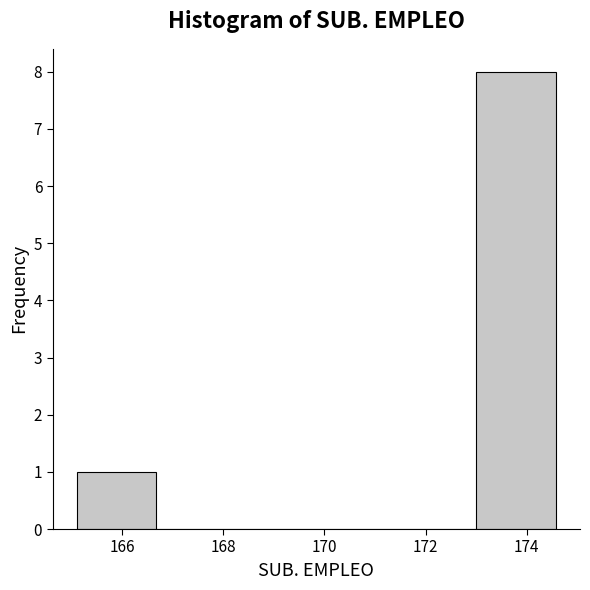

Reading left to right, transcribe this chart: for each bar, give the range it covers on the x-axis and its height. Neither the bar edges nor the heights are printed on the chart, so give them approximately, as read against the axes.

165.10 to 166.68: 1
166.68 to 168.26: 0
168.26 to 169.84: 0
169.84 to 171.42: 0
171.42 to 173.00: 0
173.00 to 174.58: 8